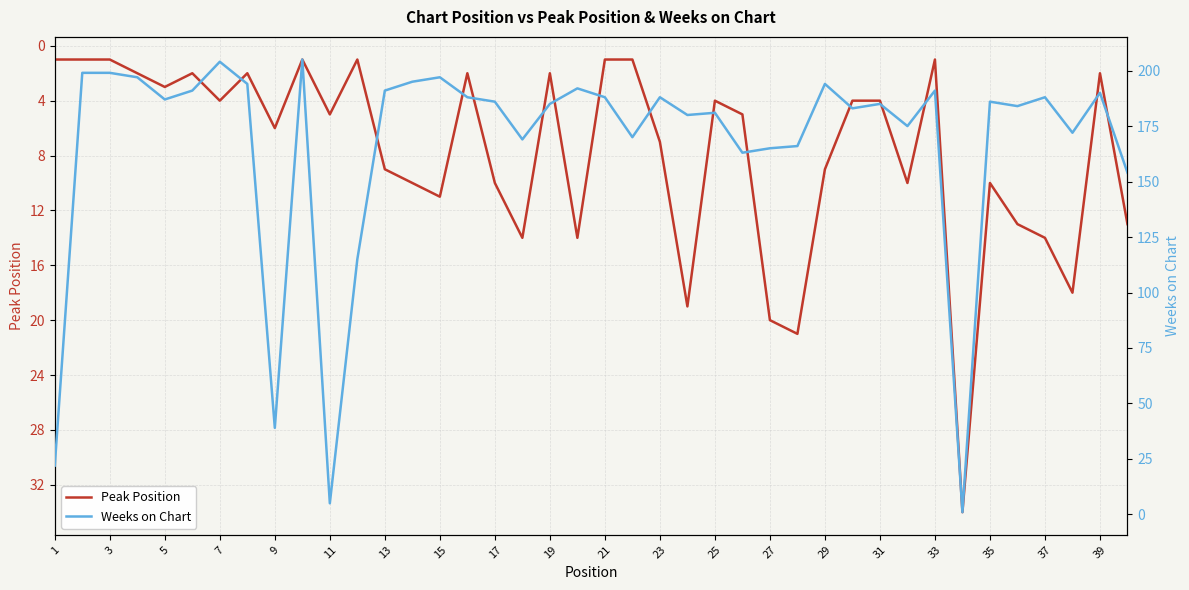

Does the chart have visible grid lines?

Yes